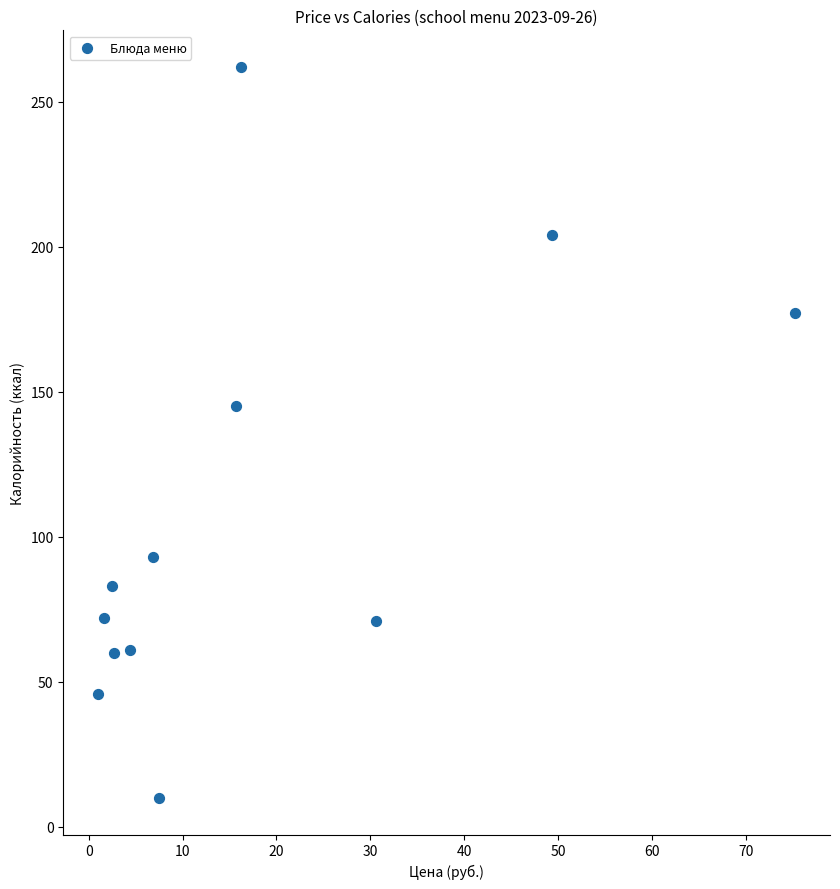

What Y value in the scatter plot is closest to 136?

145